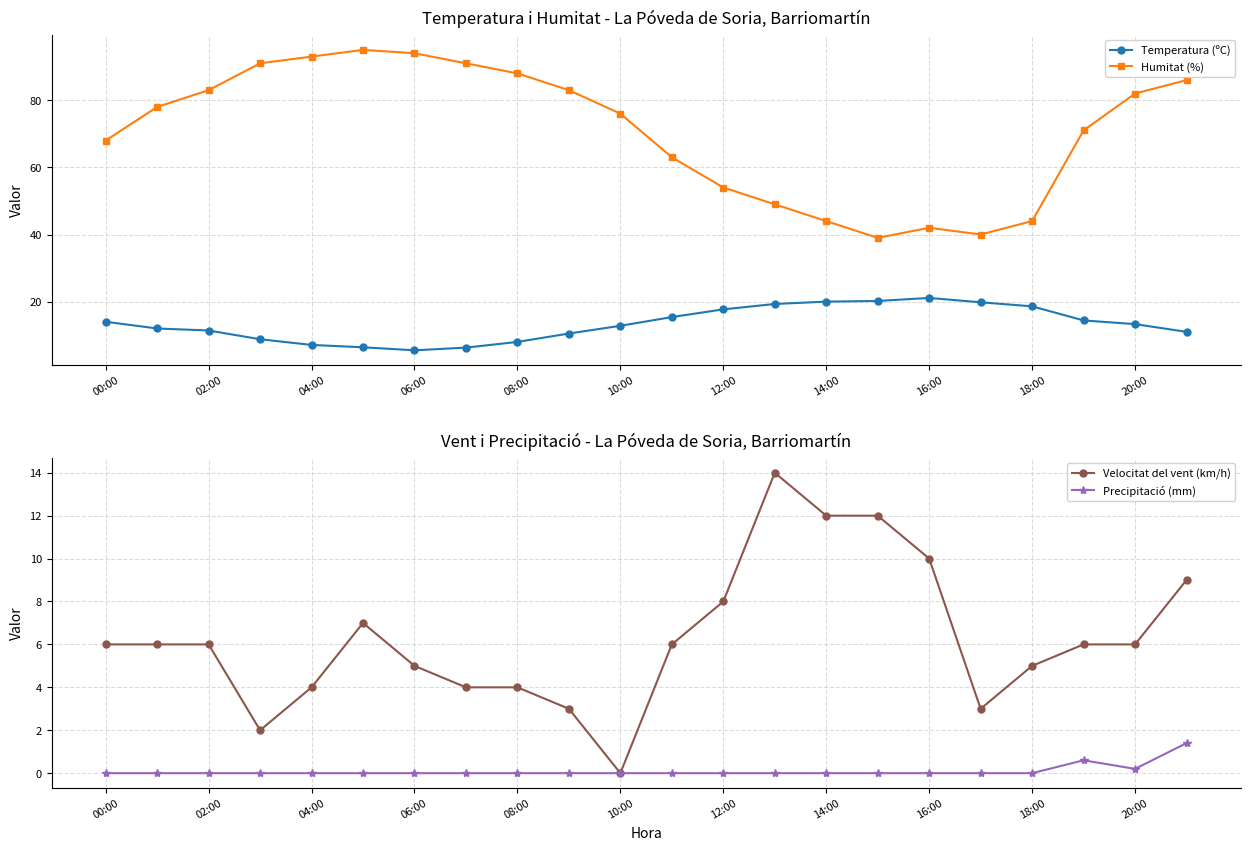

Reading left to right, what are all the values shown in this chart?

Temperatura (ºC): 14.0	12.0	11.4	8.8	7.1	6.4	5.5	6.3	8.0	10.5	12.8	15.4	17.7	19.3	20.0	20.2	21.1	19.8	18.6	14.4	13.3	11.0
Humitat (%): 68.0	78.0	83.0	91.0	93.0	95.0	94.0	91.0	88.0	83.0	76.0	63.0	54.0	49.0	44.0	39.0	42.0	40.0	44.0	71.0	82.0	86.0
Velocitat del vent (km/h): 6.0	6.0	6.0	2.0	4.0	7.0	5.0	4.0	4.0	3.0	0.0	6.0	8.0	14.0	12.0	12.0	10.0	3.0	5.0	6.0	6.0	9.0
Precipitació (mm): 0.0	0.0	0.0	0.0	0.0	0.0	0.0	0.0	0.0	0.0	0.0	0.0	0.0	0.0	0.0	0.0	0.0	0.0	0.0	0.6	0.2	1.4